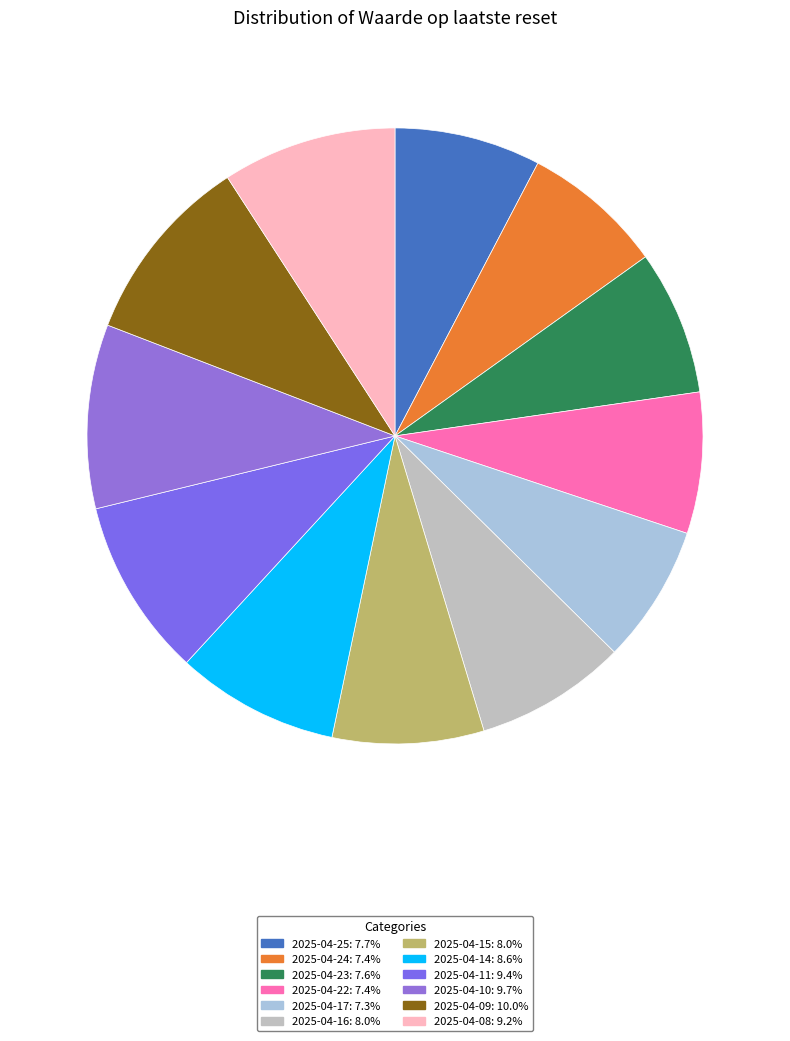

How many slices are in this pie chart?

12